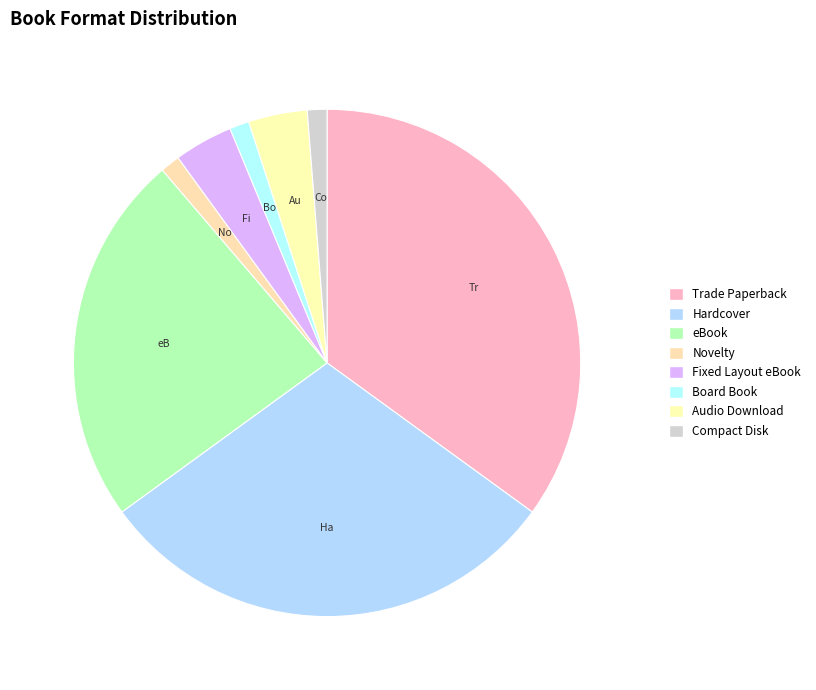

How many slices are in this pie chart?

8